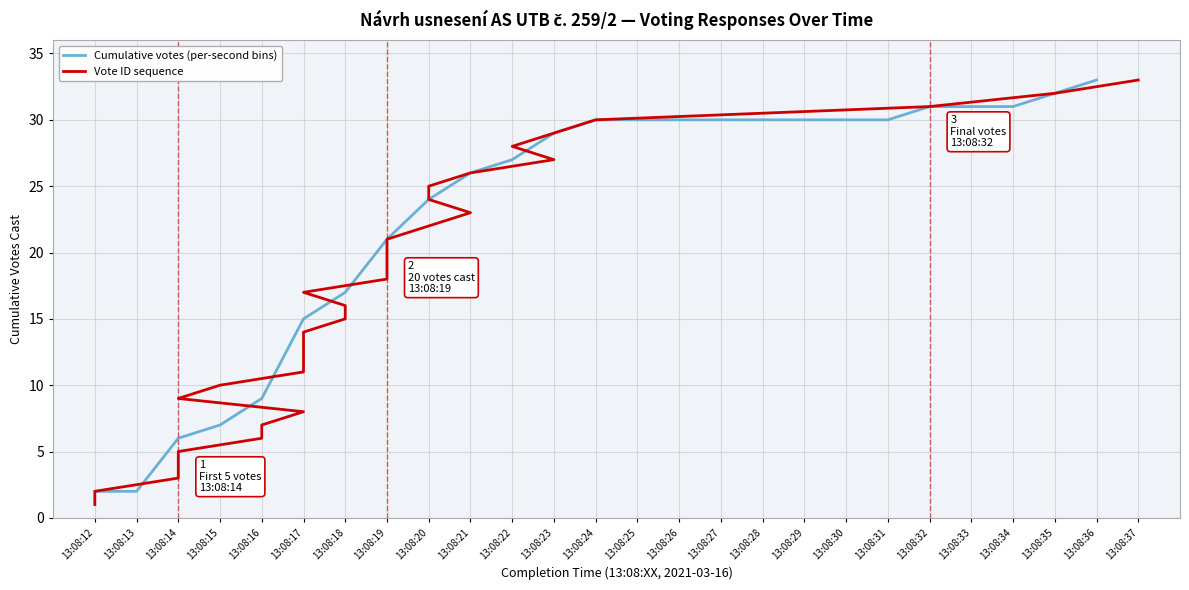

At which label is the value closest to 17?

13:08:17